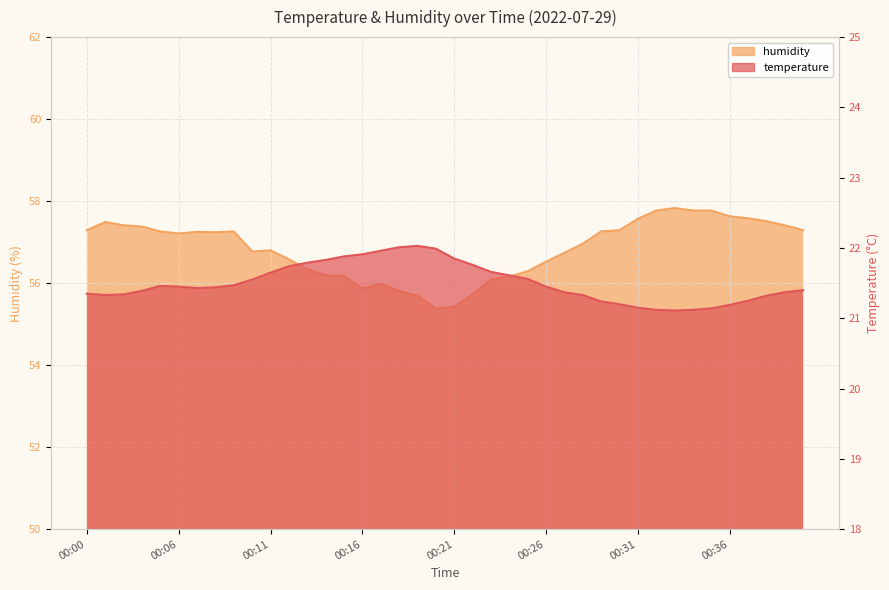

What is the difference between the maximum and minimum values in the temperature series?

0.9